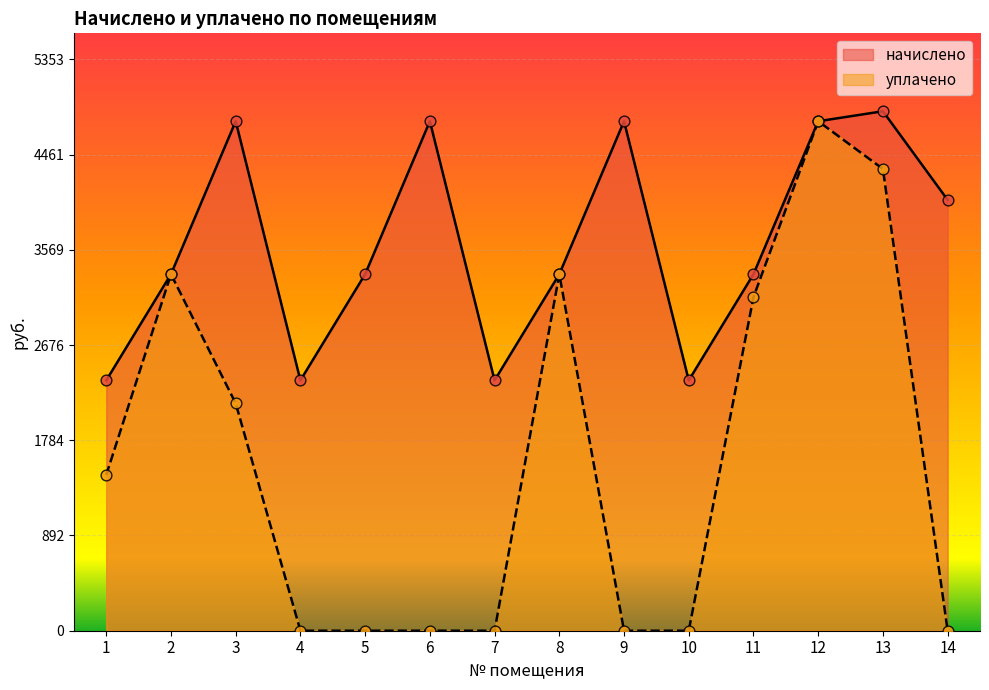

What is the total value across all series at 9?

4773.6